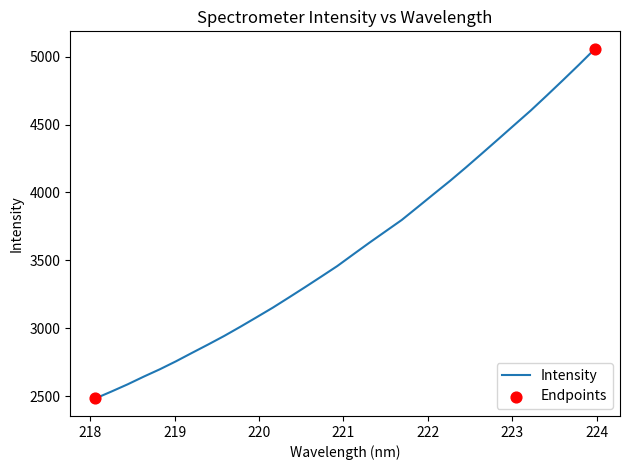

What is the maximum value shown in the chart?

5059.0